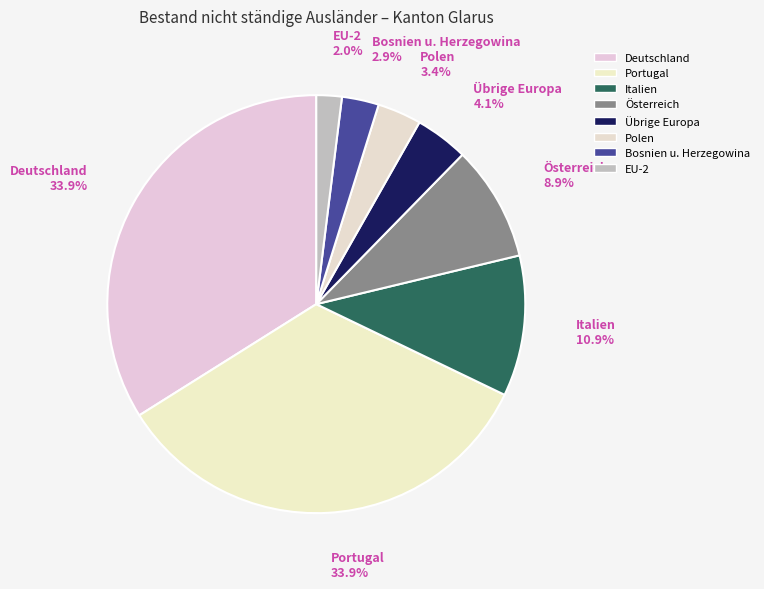

What is the largest slice in the pie chart?

Deutschland